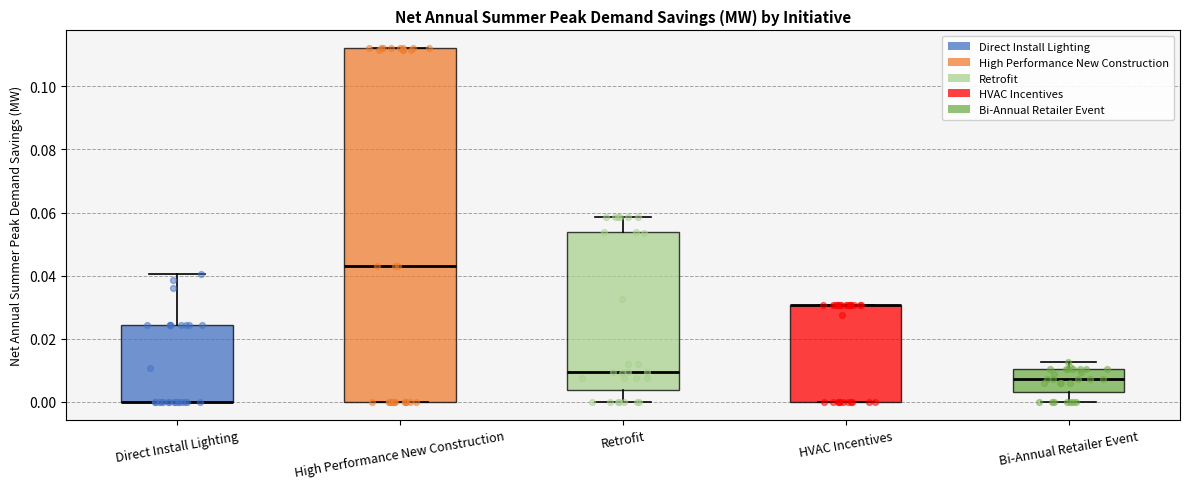

Reading left to right, read every box against the y-axis: the position of its median line, the range the box covers, and the ends of its whiskers. The values are not printed on the chart, so give them approximately, as read against the axis.

Direct Install Lighting: median 0.000 (drawn on the box's lower edge), box 0.000 to 0.024, whiskers 0.000 to 0.040
High Performance New Construction: median 0.044, box 0.000 to 0.112, whiskers 0.000 to 0.112
Retrofit: median 0.010, box 0.004 to 0.054, whiskers 0.000 to 0.058
HVAC Incentives: median 0.030 (drawn on the box's upper edge), box 0.000 to 0.030, whiskers 0.000 to 0.030
Bi-Annual Retailer Event: median 0.008, box 0.002 to 0.010, whiskers 0.000 to 0.012